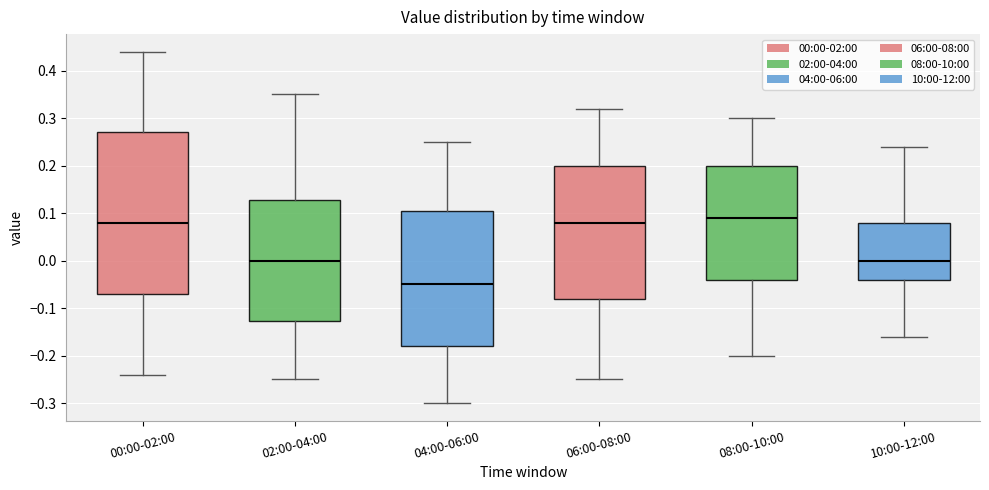

Where is the lower edge of the box for 04:00-06:00 on the y-axis? The values are not printed on the chart, so give them approximately, as read against the axis.

-0.18